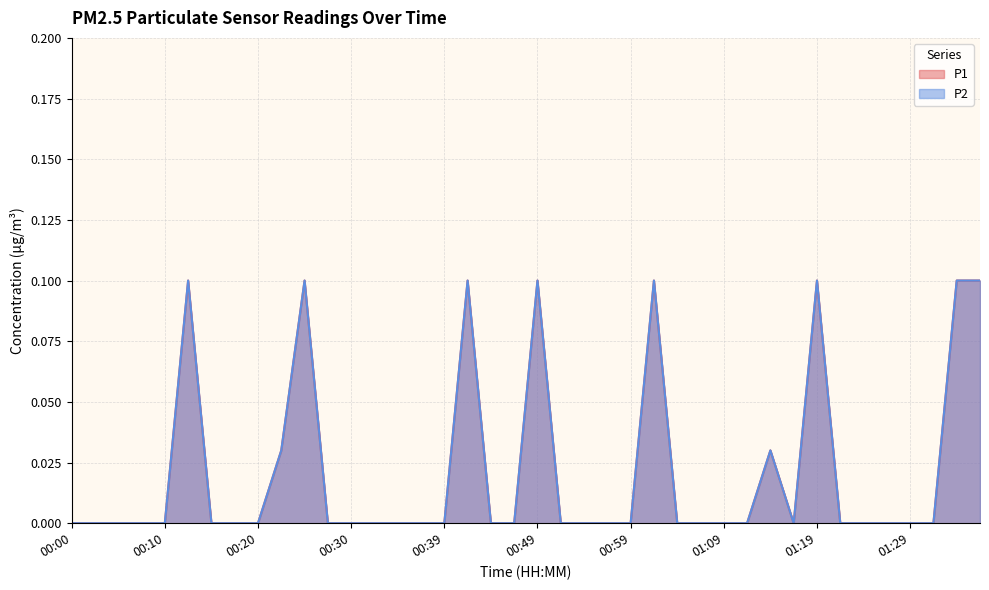

Which category has the lowest value across all series?

00:00